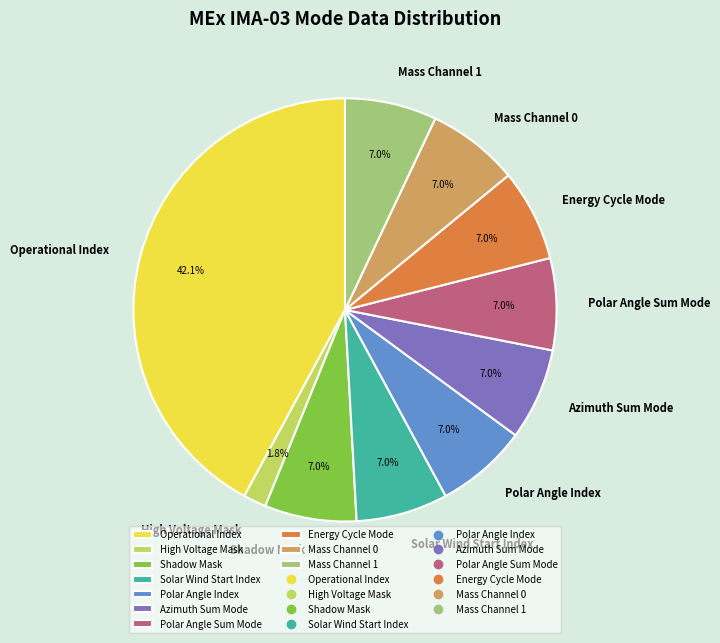

Approximately how many times larger is the value at Mass Channel 1 compared to Polar Angle Index?

1.0